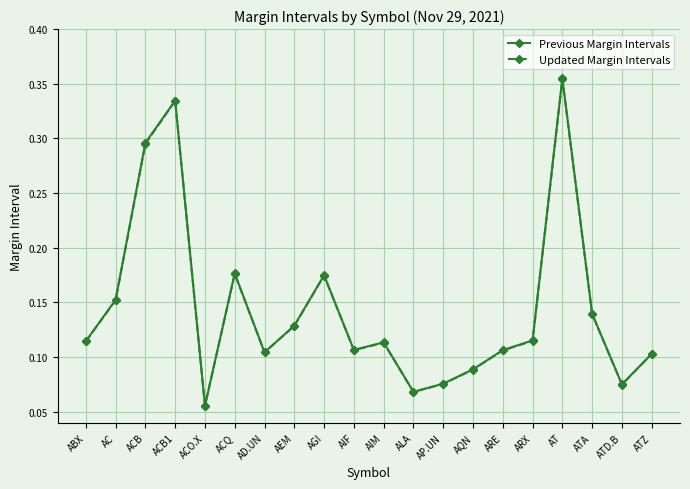

Count the Updated Margin Intervals values in the range 0 to 1.

20